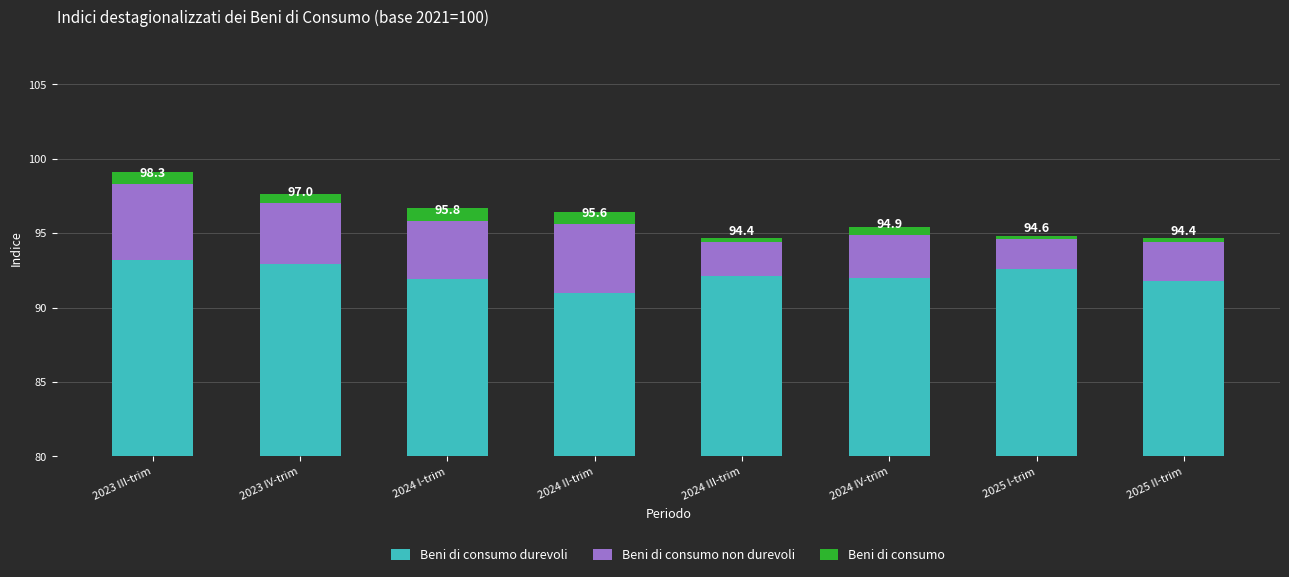

Is it true that Beni di consumo equals -0.5 at 2024 III-trim?

False